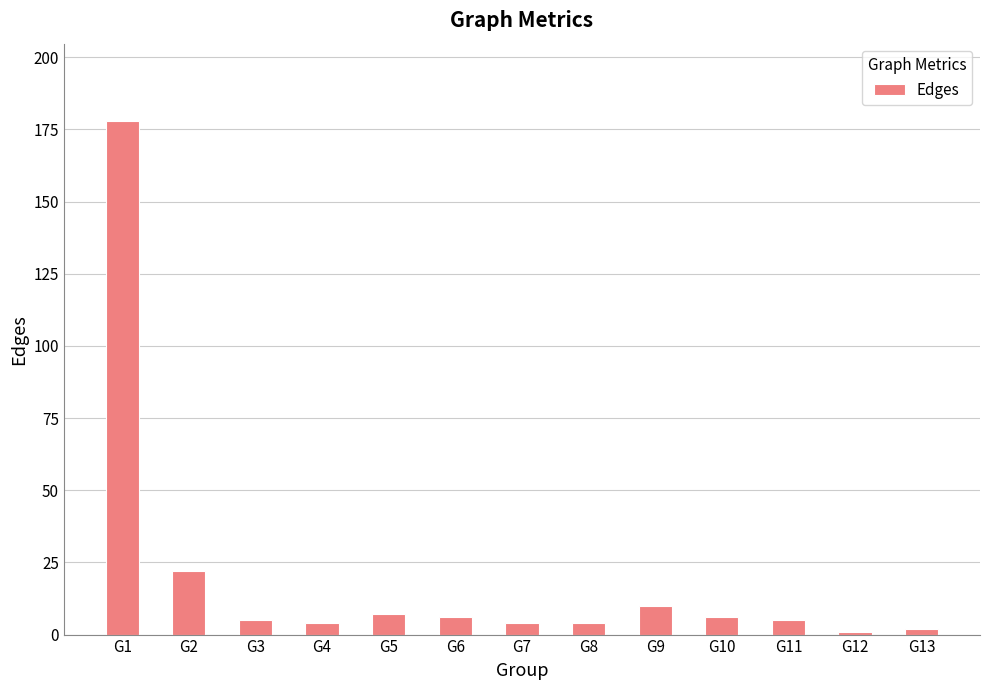

What is the value of the 11th bar from the left?

5